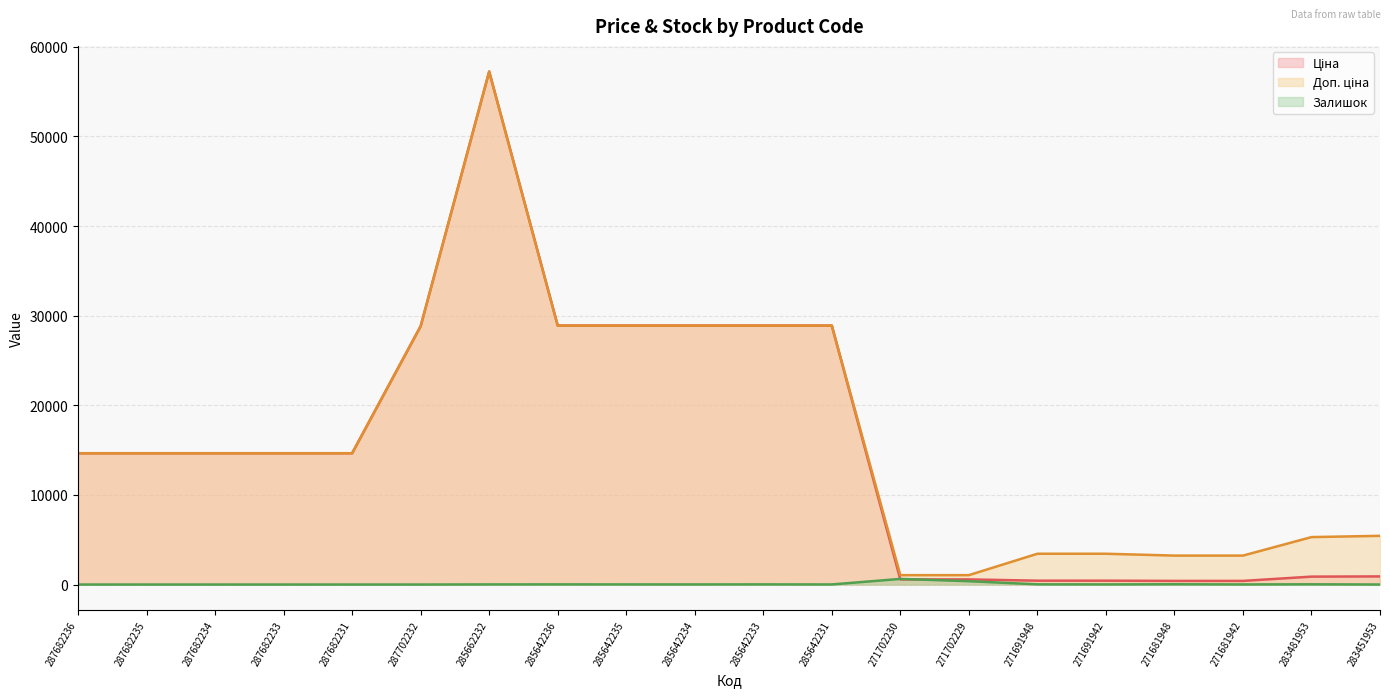

True or false: Ціна and Доп. ціна cross at least once.

False